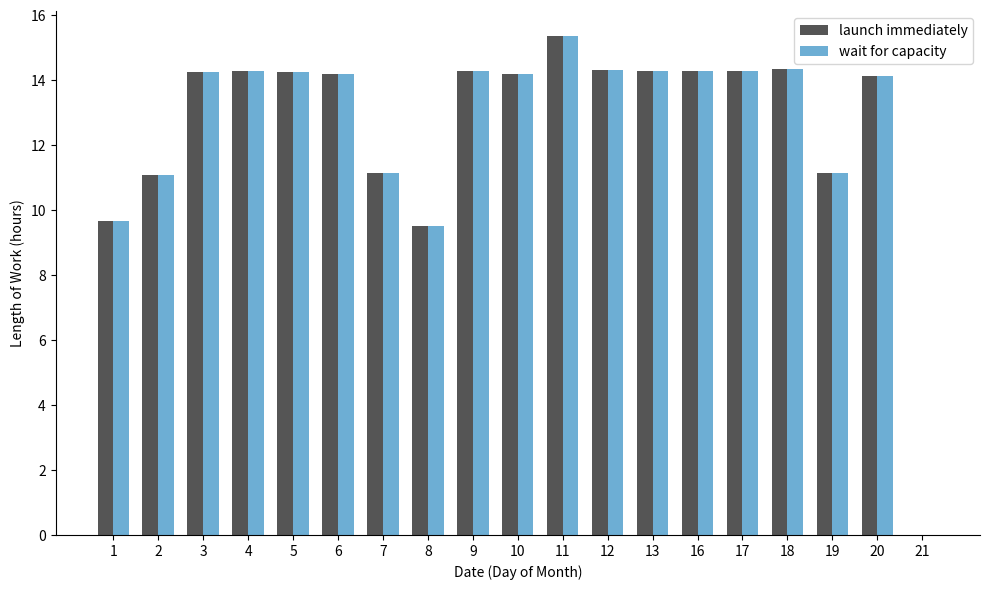

Which label corresponds to the largest value in the chart?

11